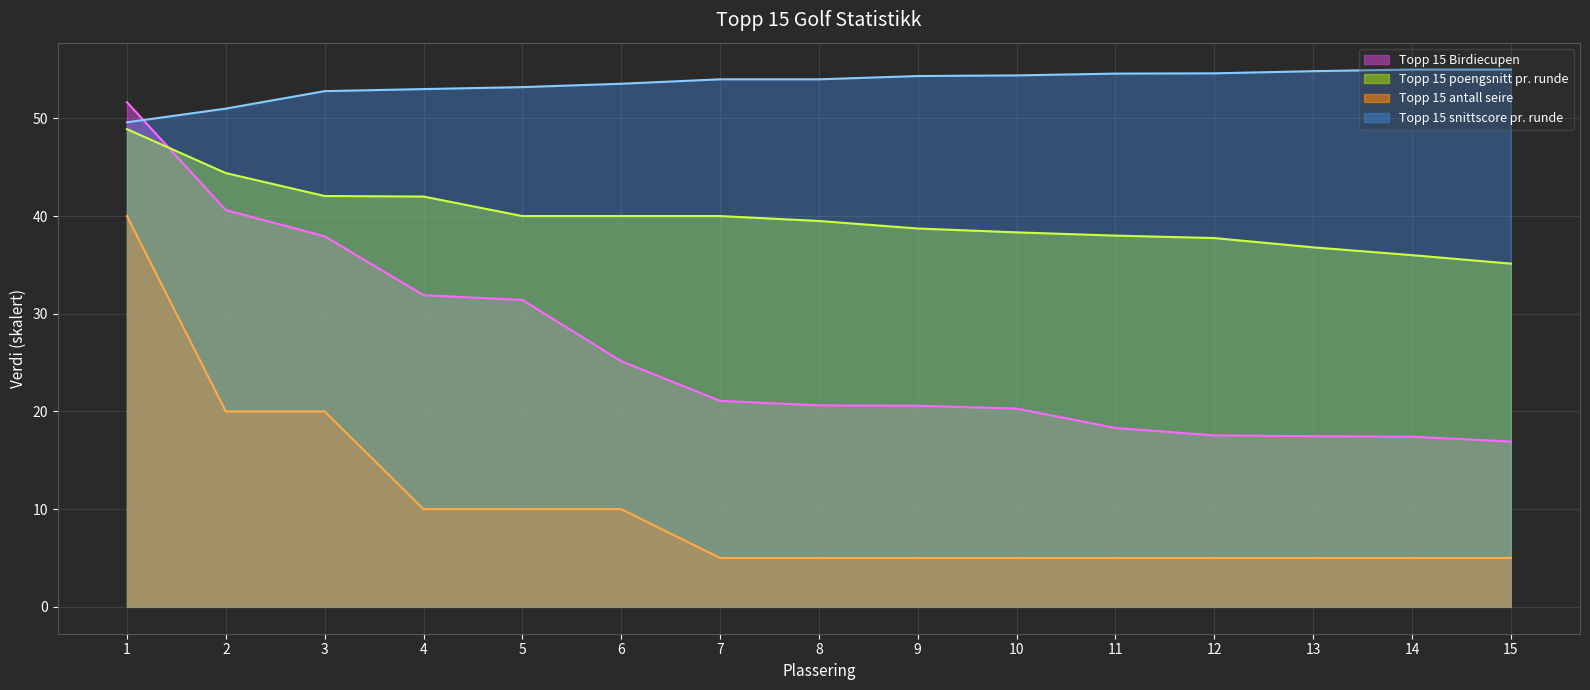

Reading left to right, transcribe all the data shown in this chart.

Topp 15 Birdiecupen: 1=51.7	2=40.6	3=37.9	4=31.9	5=31.4	6=25.1	7=21.1	8=20.6	9=20.6	10=20.3	11=18.3	12=17.6	13=17.5	14=17.4	15=16.9
Topp 15 poengsnitt pr. runde: 1=48.9	2=44.4	3=42.1	4=42.0	5=40.0	6=40.0	7=40.0	8=39.5	9=38.7	10=38.3	11=38.0	12=37.8	13=36.8	14=36.0	15=35.1
Topp 15 snittscore pr. runde: 1=49.6	2=51.0	3=52.8	4=53.0	5=53.2	6=53.5	7=54.0	8=54.0	9=54.3	10=54.4	11=54.6	12=54.6	13=54.8	14=55.0	15=55.0
Topp 15 antall seire: 1=40.0	2=20.0	3=20.0	4=10.0	5=10.0	6=10.0	7=5.0	8=5.0	9=5.0	10=5.0	11=5.0	12=5.0	13=5.0	14=5.0	15=5.0